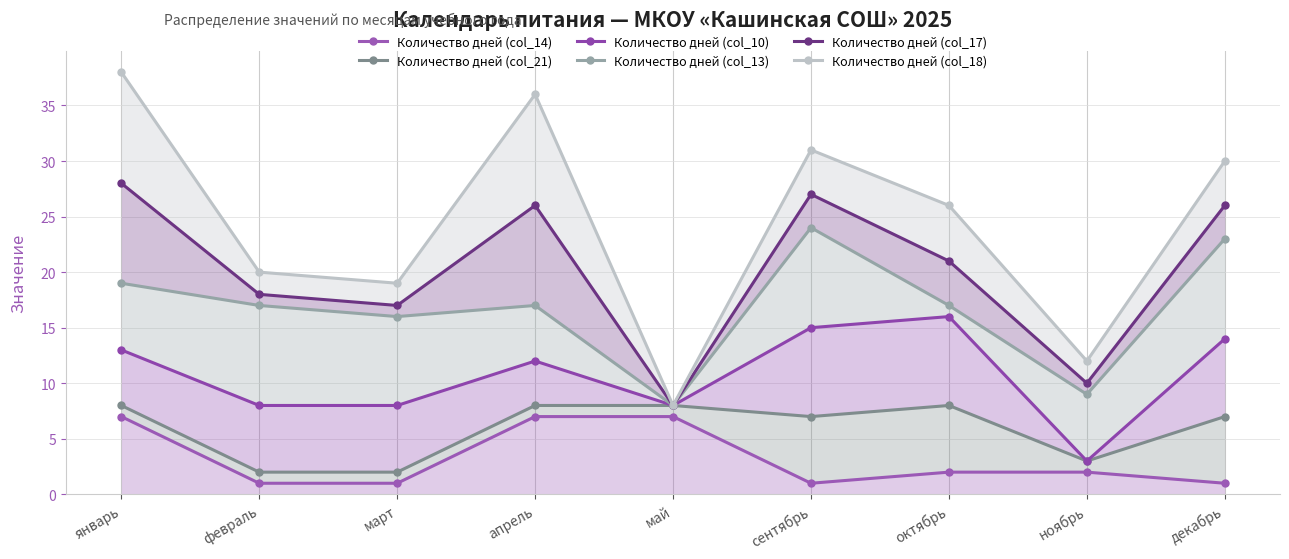

What is the difference between the second highest and second lowest values in the Количество дней (col_21) series?

6